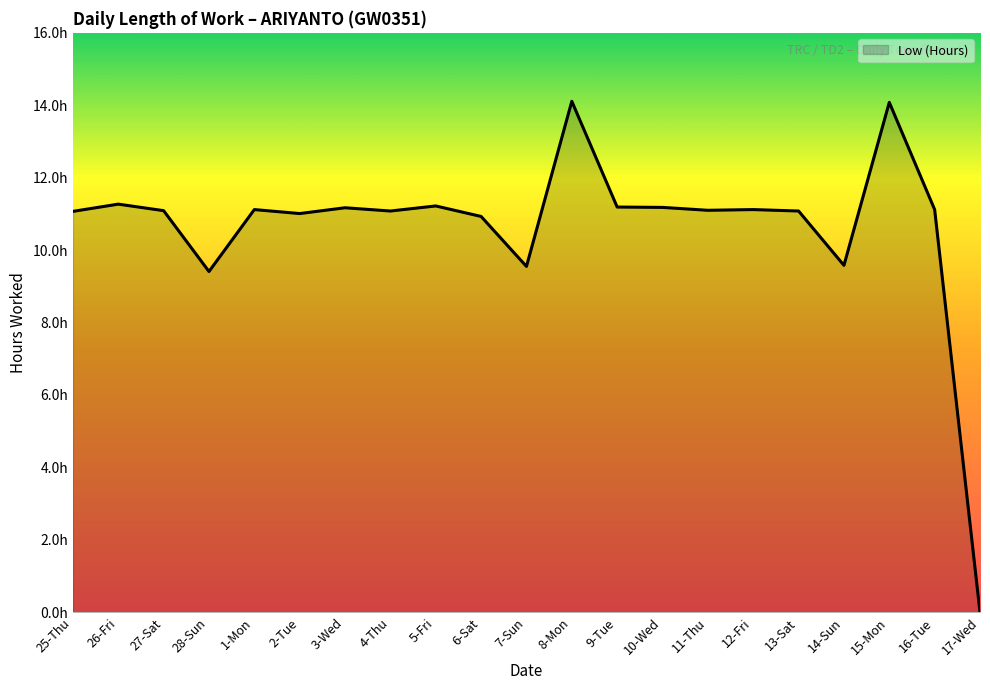

True or false: there are more than 1 points higher than both neighbors.

True